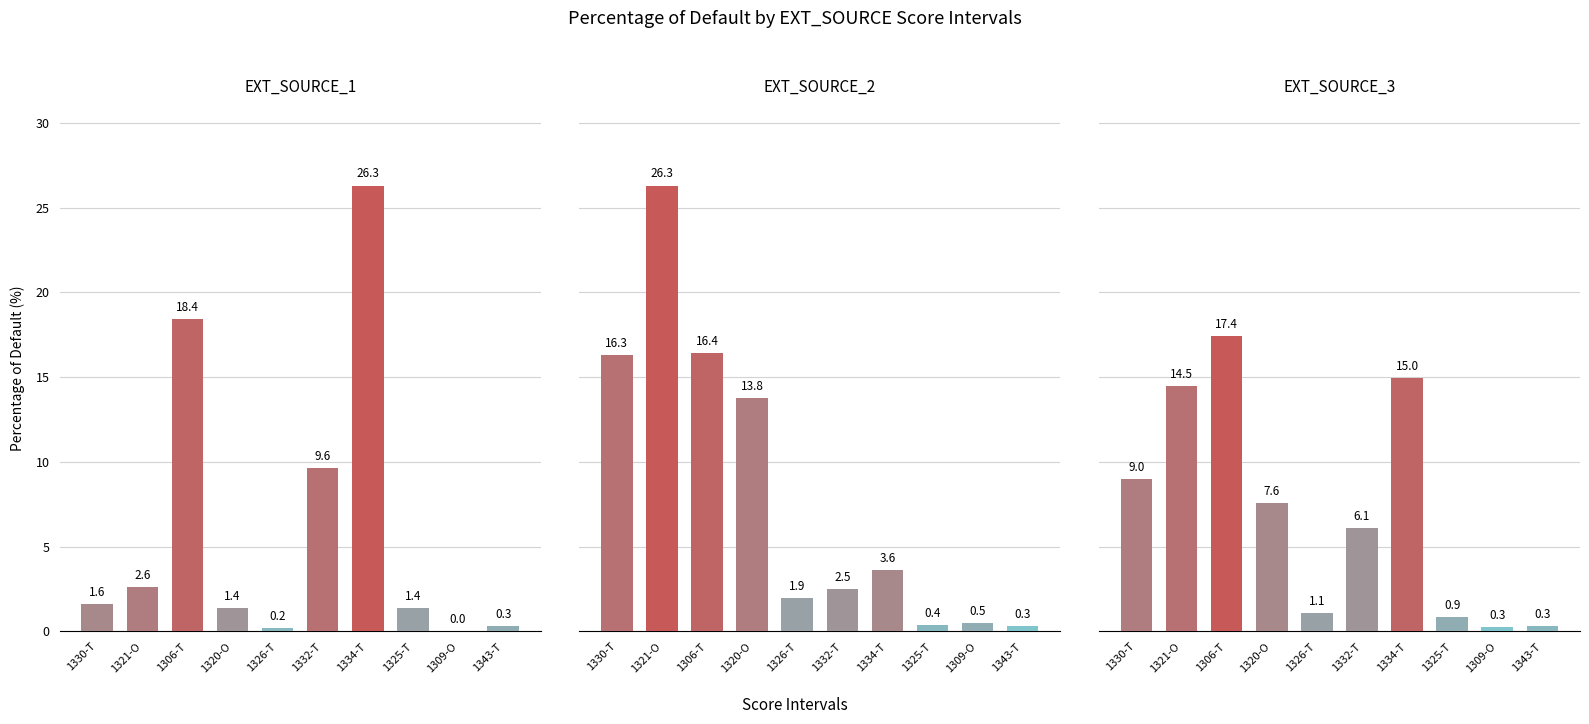

What is the spread (max minus min) of values at 1330-T?

14.7